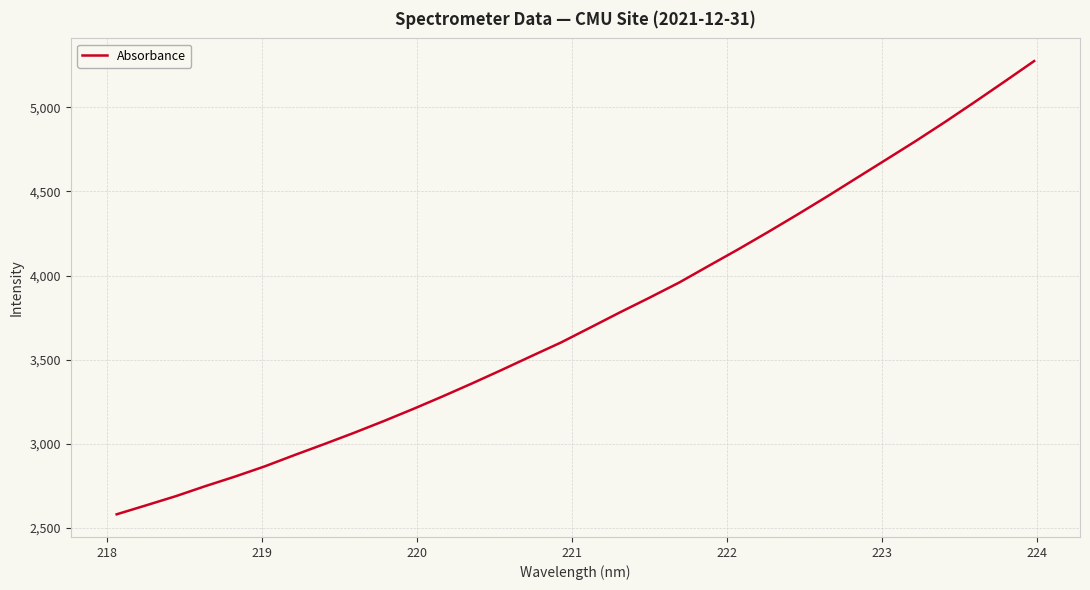

What is the greatest value displayed?

5275.6